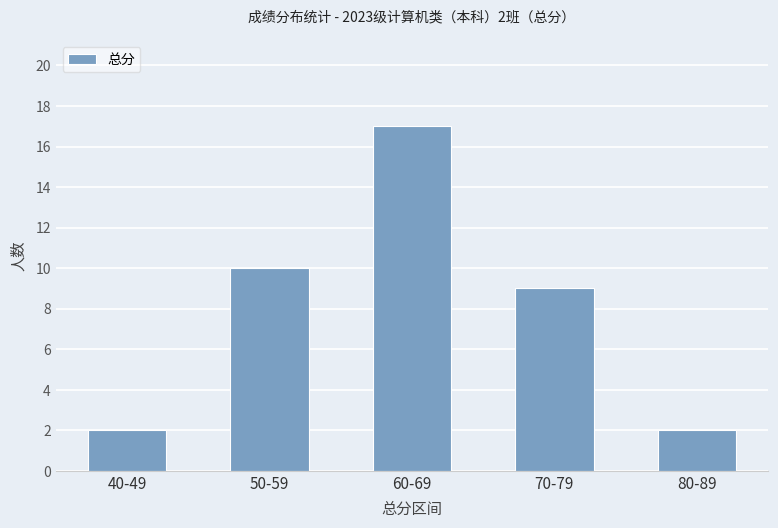

What is the value of the 4th bar from the left?

9